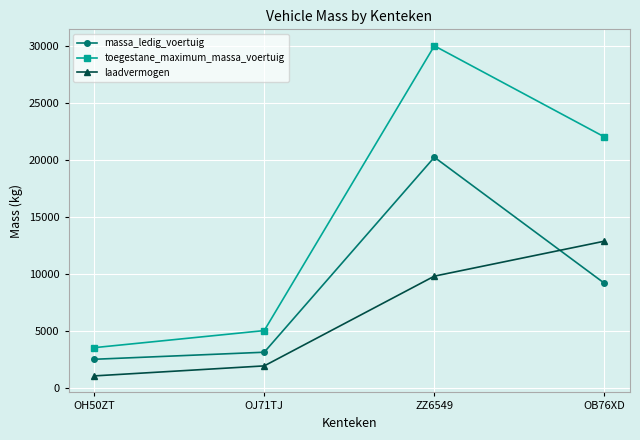

True or false: toegestane_maximum_massa_voertuig and massa_ledig_voertuig cross at least once.

False